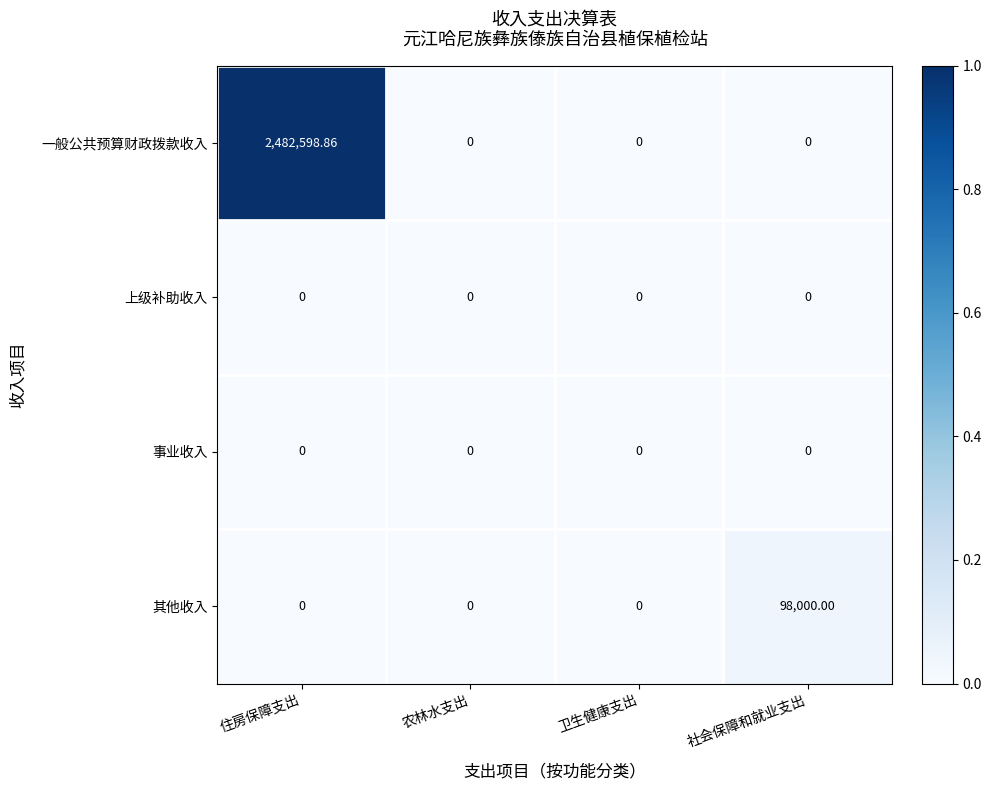

Count the number of categories in the chart.

4